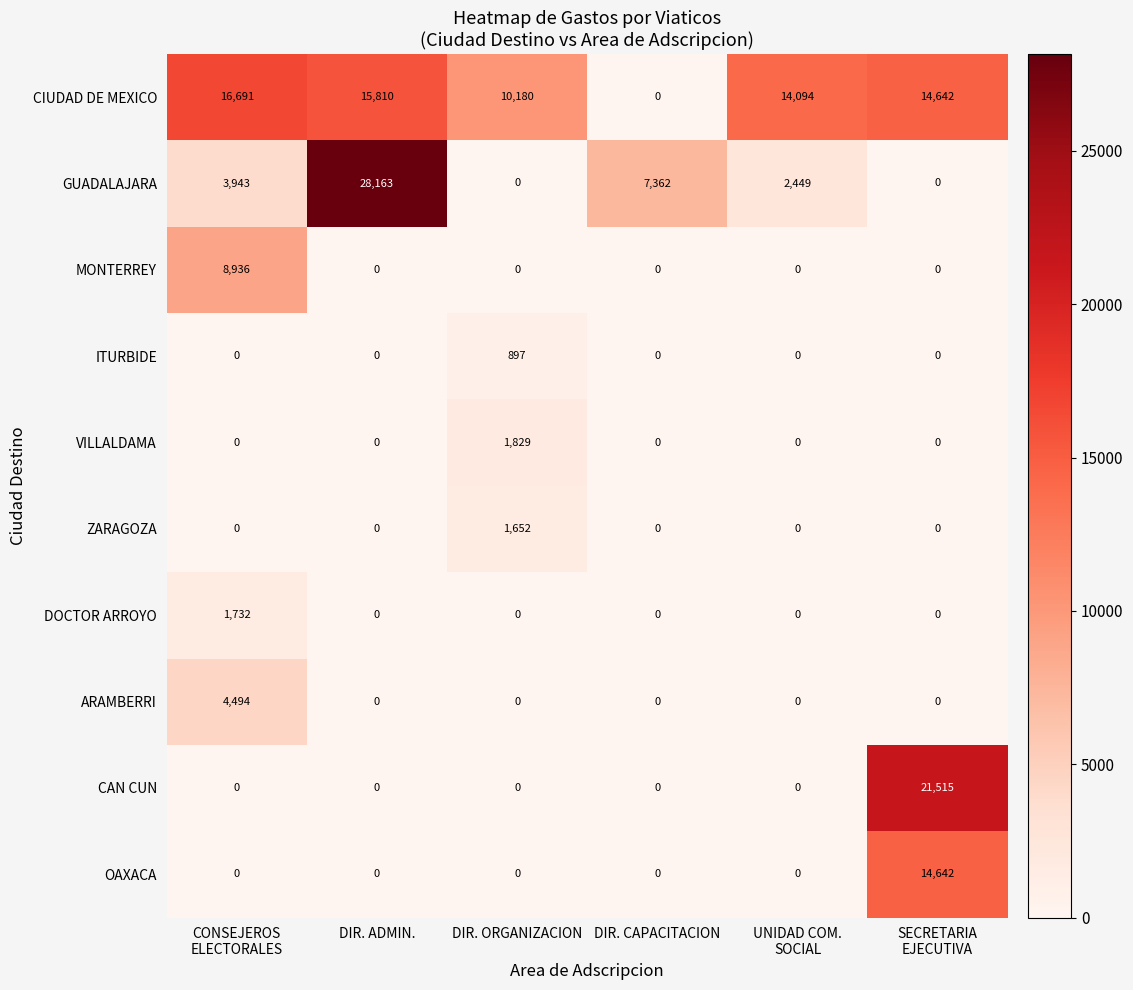

How many series are shown in this chart?

10